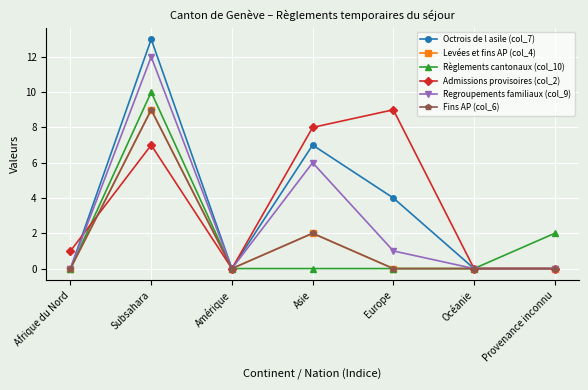

Reading left to right, extract all data points from this chart.

Octrois de l asile (col_7): 0	13	0	7	4	0	0
Levées et fins AP (col_4): 0	9	0	2	0	0	0
Règlements cantonaux (col_10): 0	10	0	0	0	0	2
Admissions provisoires (col_2): 1	7	0	8	9	0	0
Regroupements familiaux (col_9): 0	12	0	6	1	0	0
Fins AP (col_6): 0	9	0	2	0	0	0